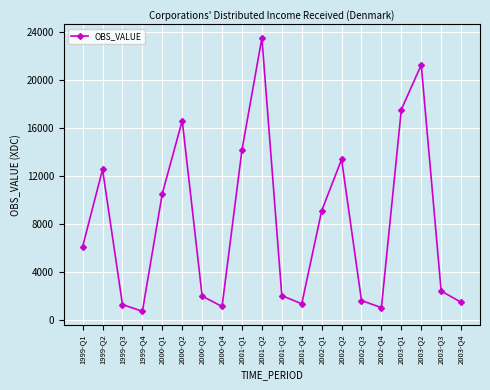

Approximately how many times larger is the value at 2002-Q2 compared to 2003-Q4?

9.2